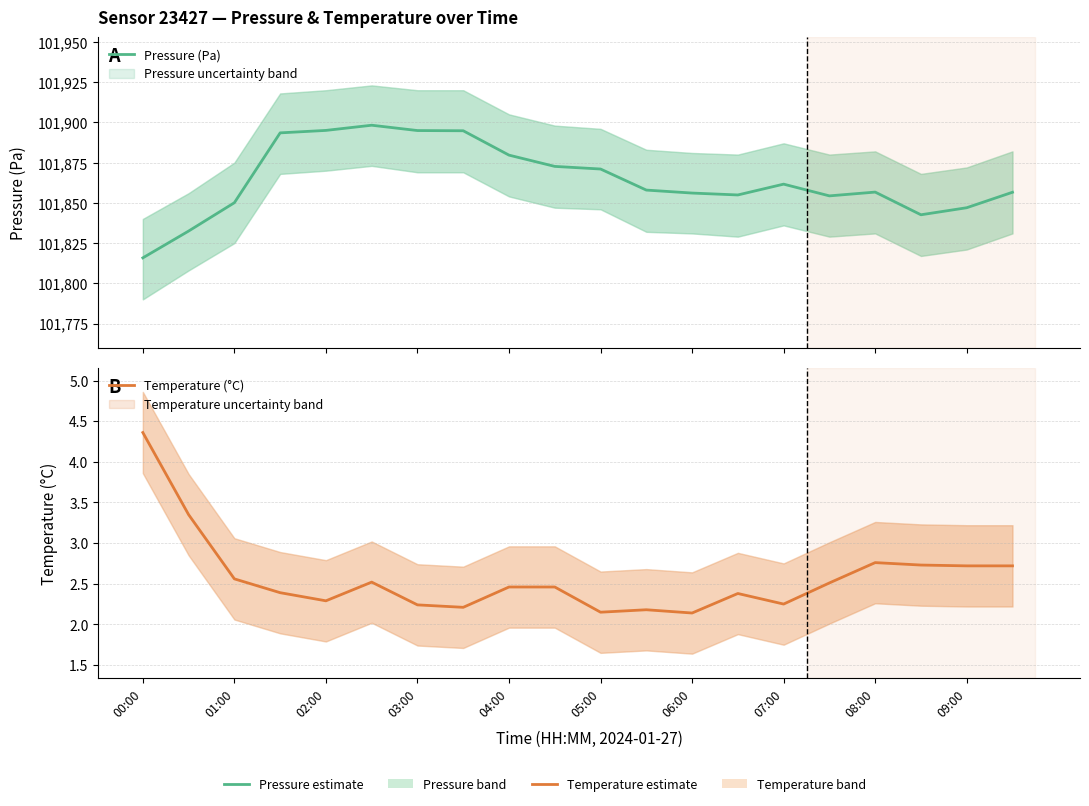

The value of Temperature (°C) at 09:00 is 0.7. True or false?

False